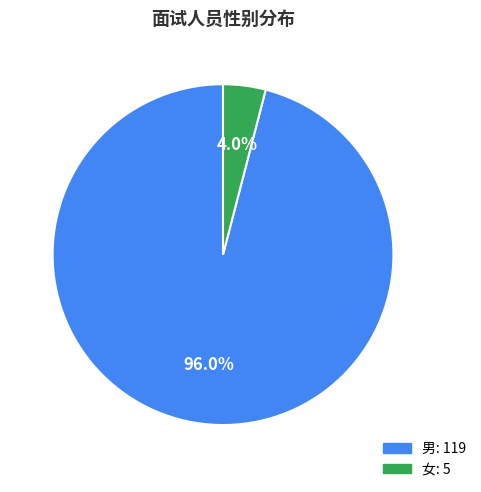

True or false: 男 accounts for 96% of the total.

True